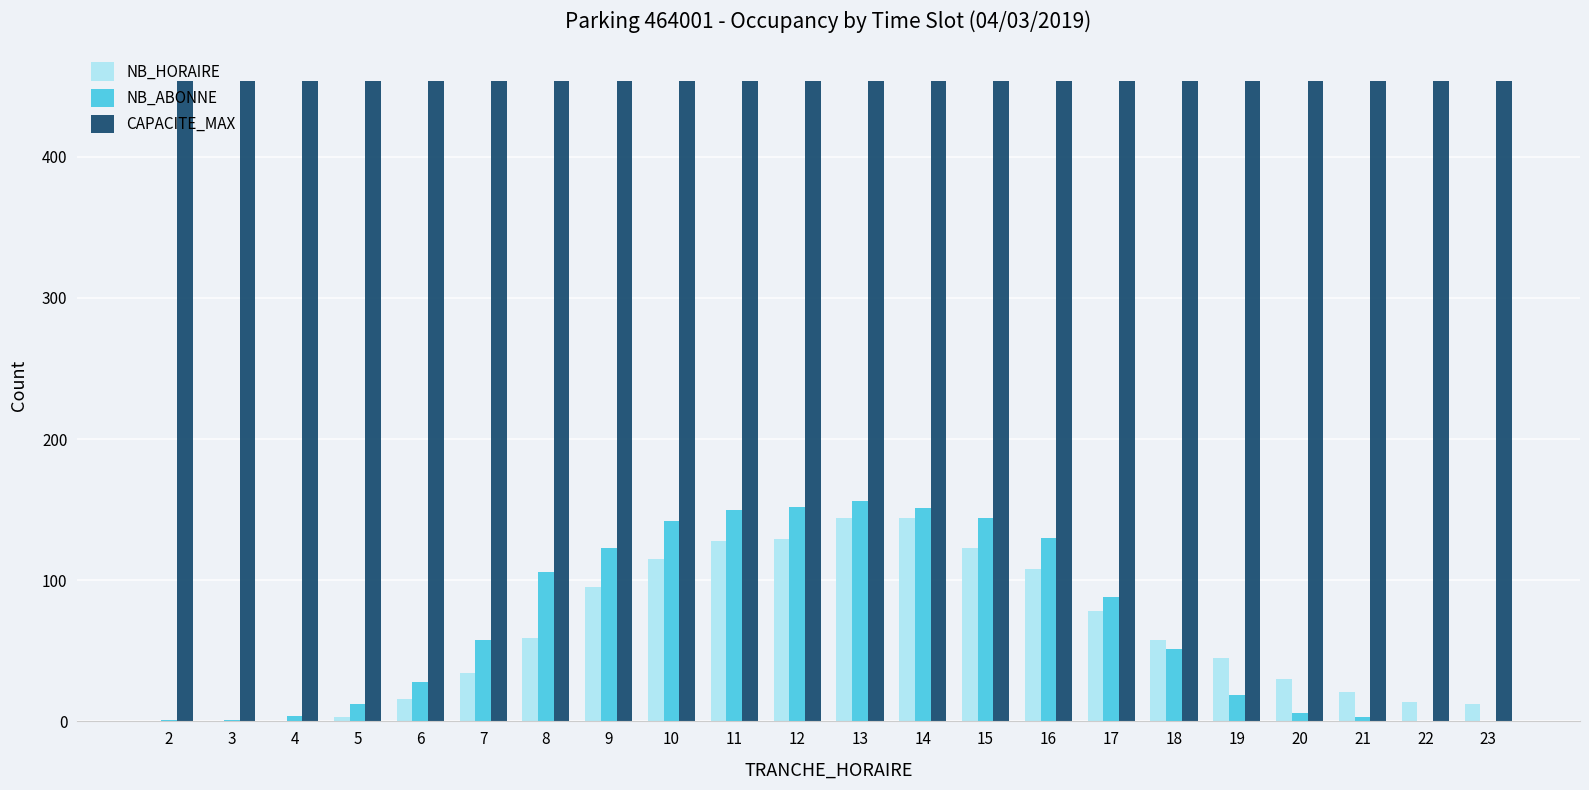

What is the sum of all CAPACITE_MAX values?

9988